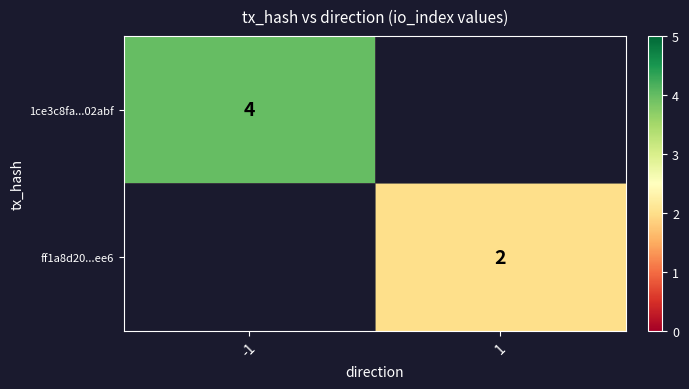

Is it true that ff1a8d20...ee6 equals 3 at 1?

False